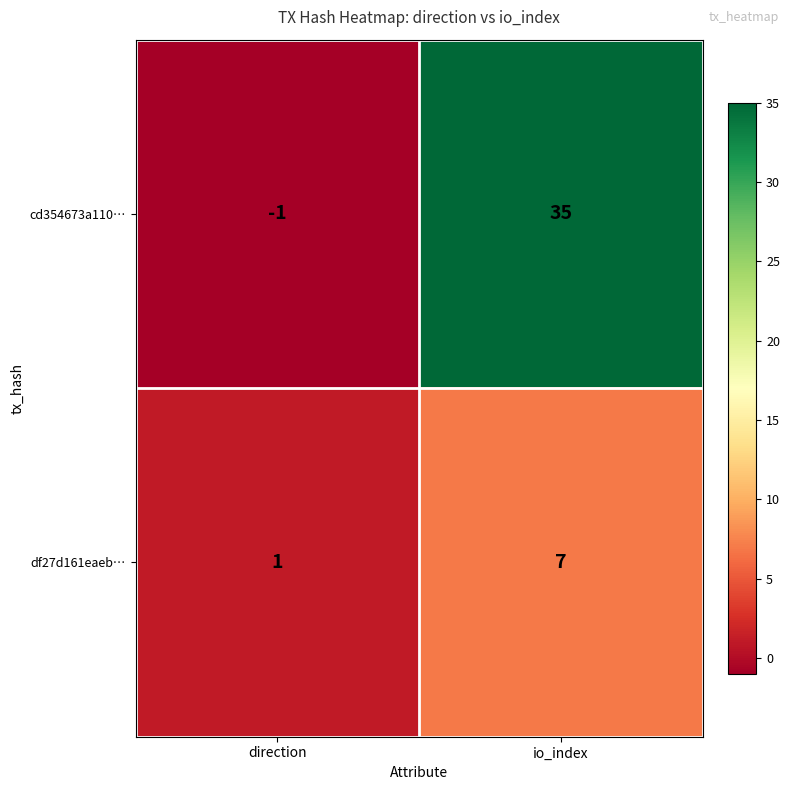

Reading left to right, list all the values displayed in this chart.

cd354673a110…: direction=-1	io_index=35
df27d161eaeb…: direction=1	io_index=7